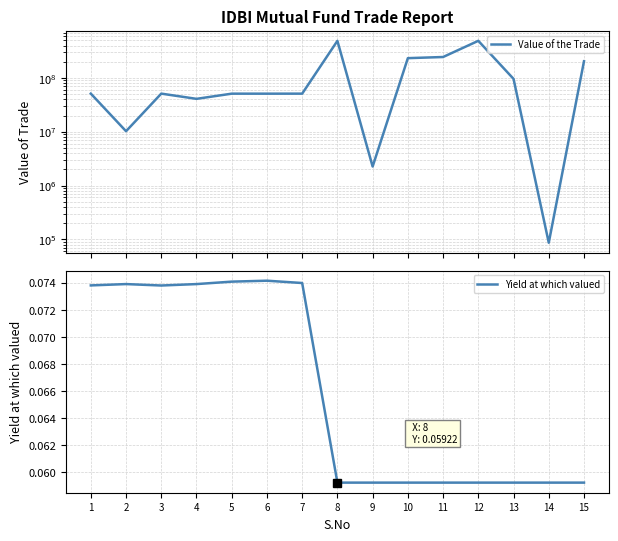

Which series has the largest total across all categories?

Value of the Trade